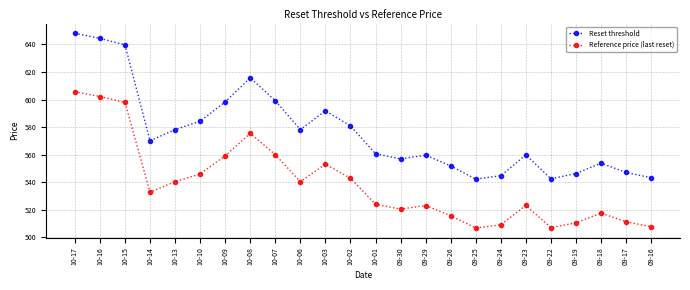

Which series has the widest spread of values?

Reset threshold